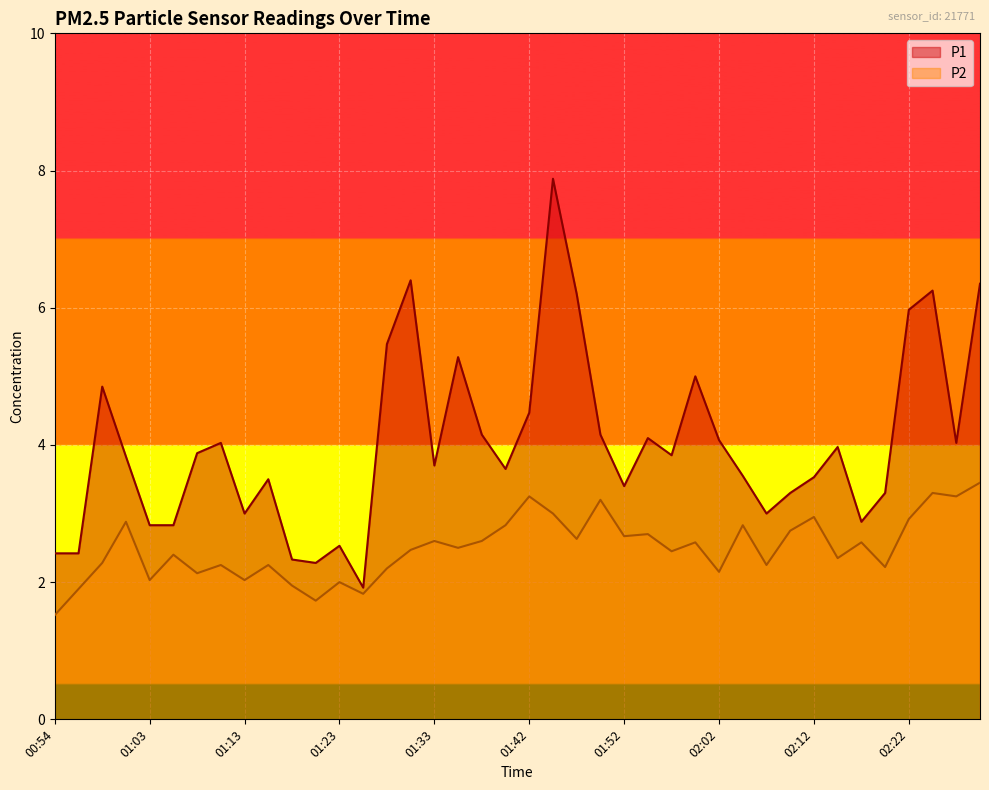

List the labels in order of P2 value, smallest first.

00:54, 01:20, 01:25, 00:56, 01:18, 01:23, 01:03, 01:13, 01:08, 02:02, 01:28, 02:19, 01:11, 01:16, 02:07, 00:58, 02:14, 01:06, 01:57, 01:30, 01:35, 02:00, 02:17, 01:33, 01:38, 01:47, 01:52, 01:55, 02:10, 01:40, 02:05, 01:01, 02:22, 02:12, 01:45, 01:50, 01:42, 02:27, 02:24, 02:29